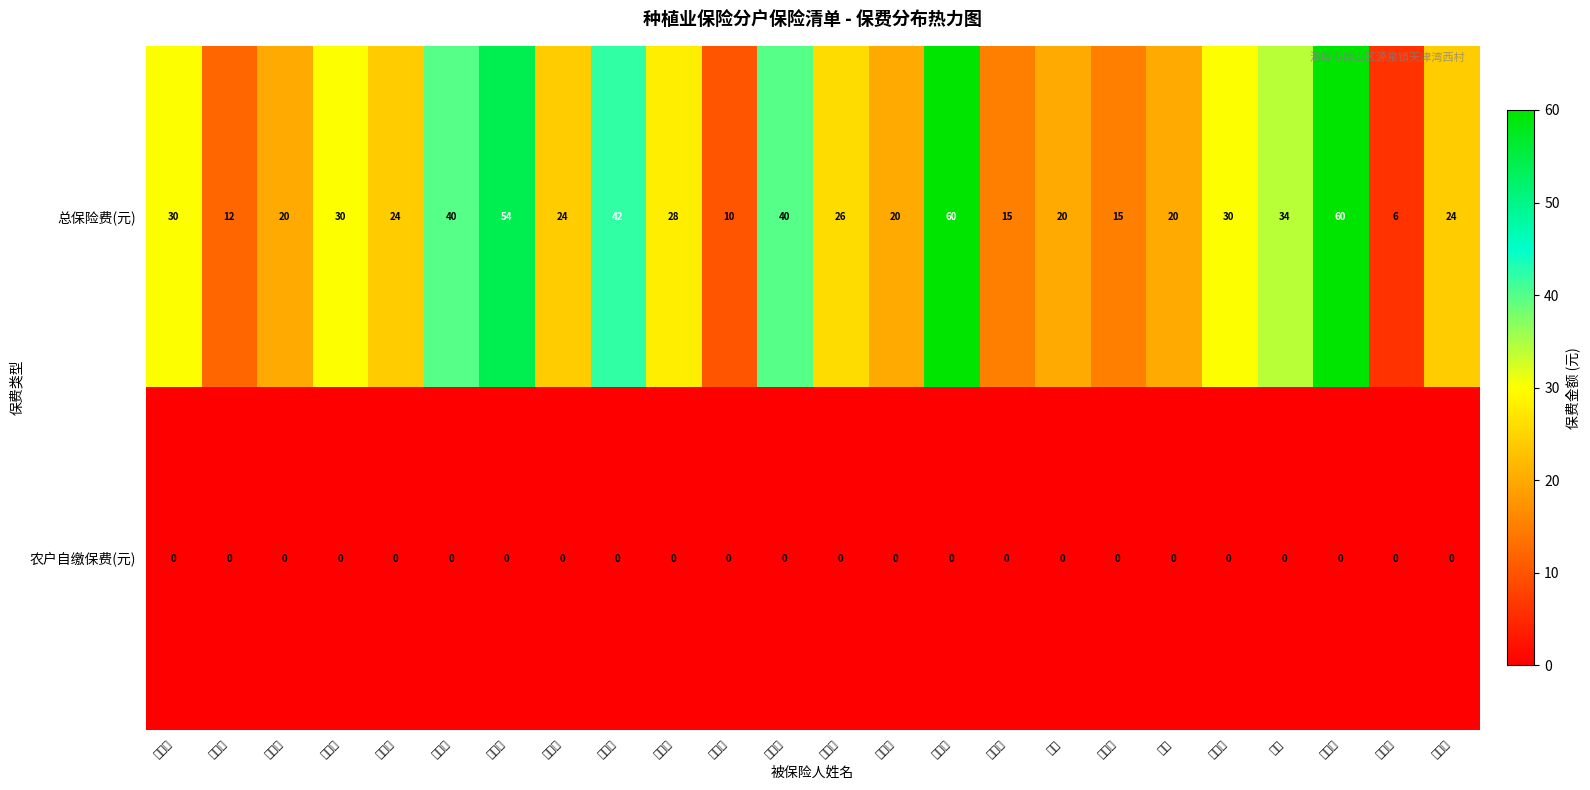

Which series has the largest total across all categories?

总保险费(元)